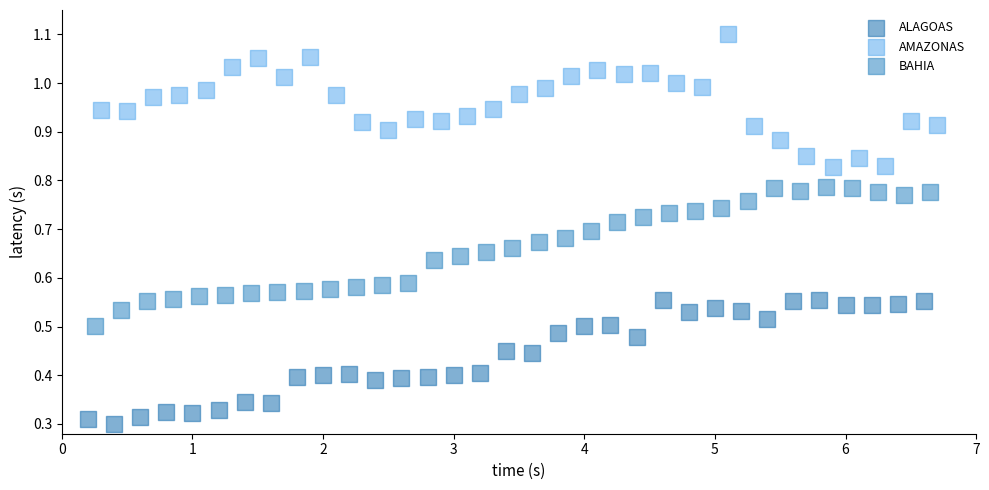

Which series contains the highest Y value?

AMAZONAS